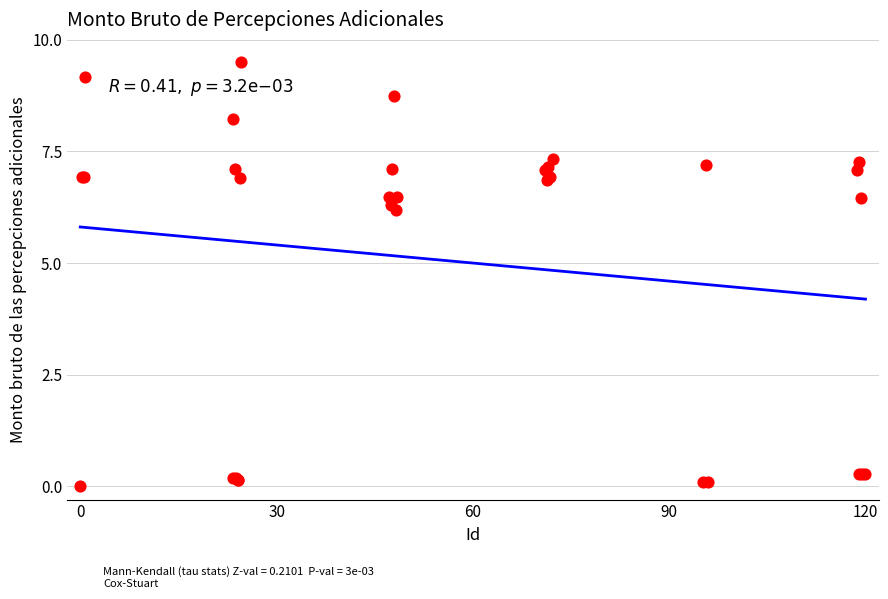

What Y value in the scatter plot is closest to 4?

6.2